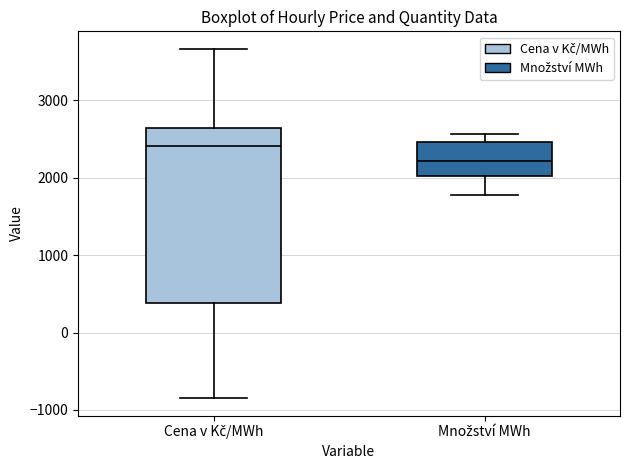

Which box's median line is the highest?

Cena v Kč/MWh